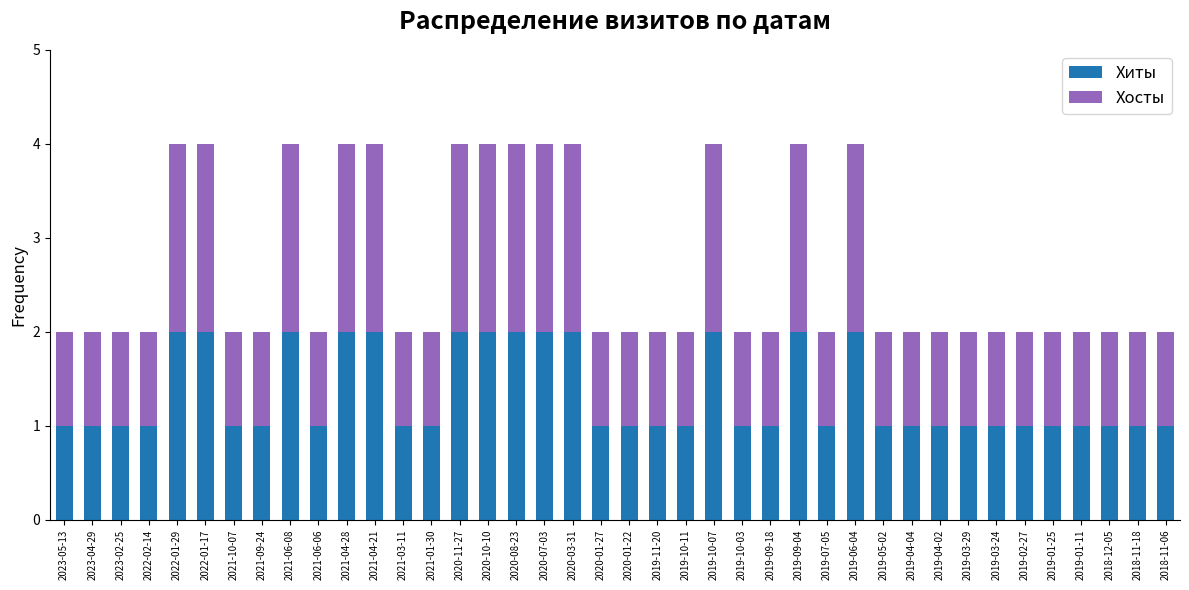

What is the total value across all series at 2022-01-29?

4